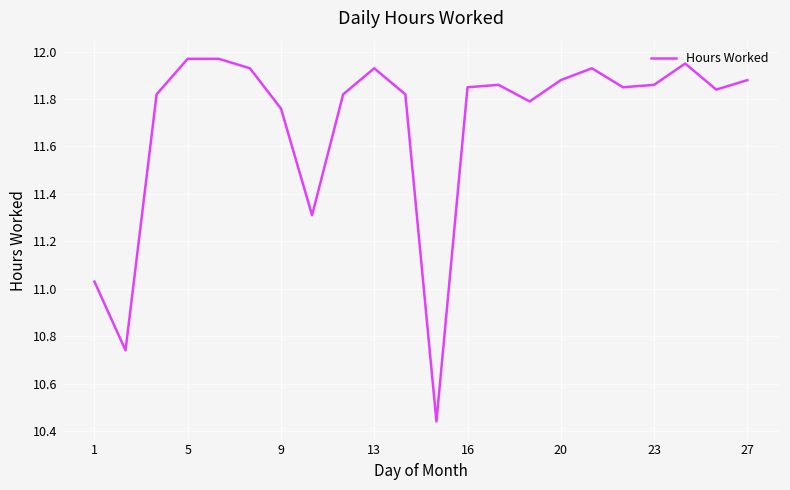

What is the difference between the maximum and minimum values?

1.5